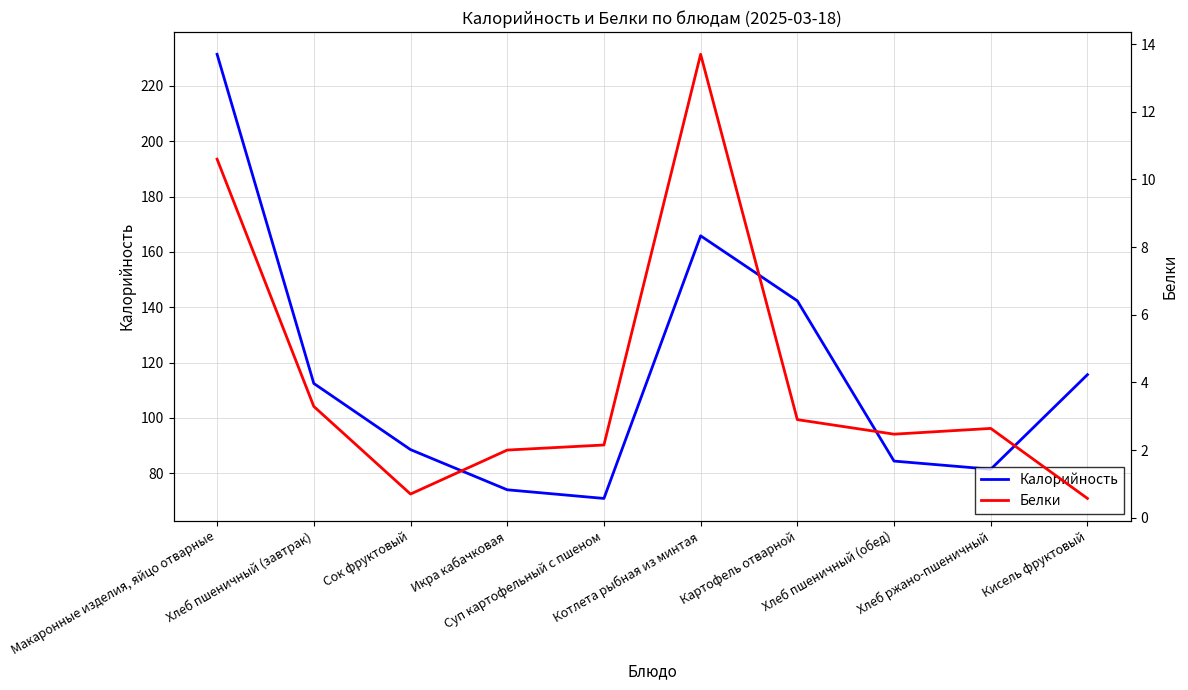

What is the difference between the highest and lowest values at Хлеб пшеничный (обед)?

81.9